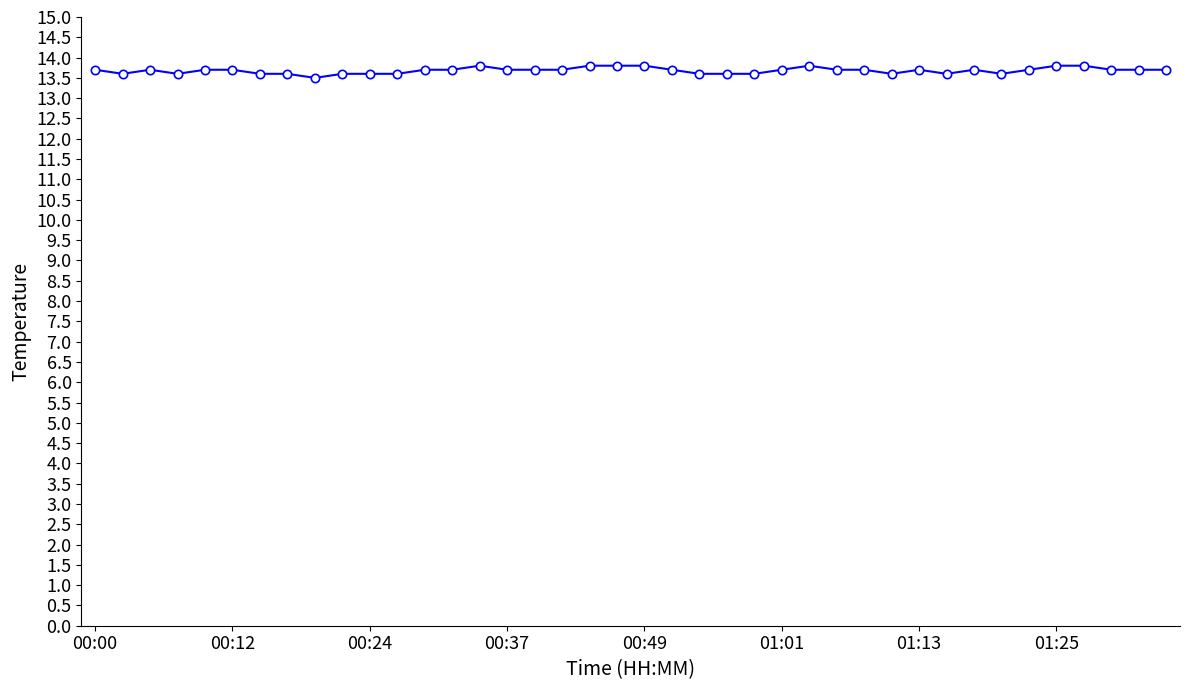

What is the maximum value shown in the chart?

13.8